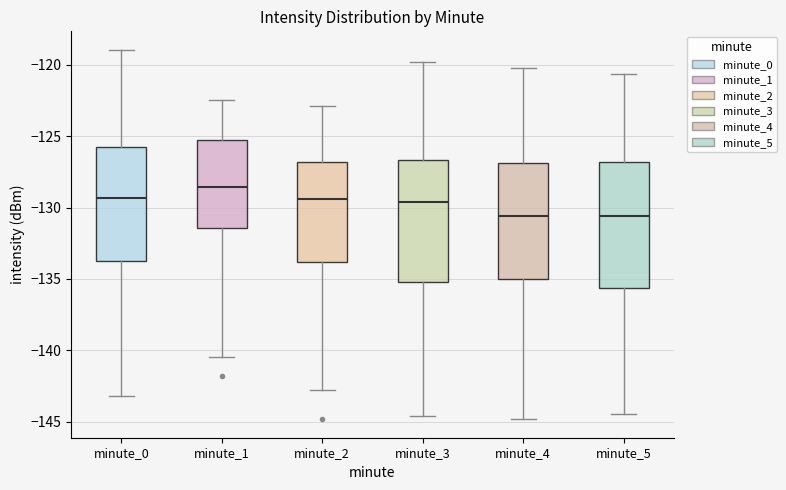

Reading left to right, transcribe this box plot: for each box, give where its median line is, the range the box spans, and where its two whiskers end, as read against the y-axis. The values are not printed on the chart, so give them approximately, as read against the axis.

minute_0: median -129.5, box -134.0 to -126.0, whiskers -143.0 to -119.0
minute_1: median -128.5, box -131.5 to -125.0, whiskers -140.5 to -122.5
minute_2: median -129.5, box -134.0 to -127.0, whiskers -143.0 to -123.0
minute_3: median -129.5, box -135.0 to -126.5, whiskers -144.5 to -120.0
minute_4: median -130.5, box -135.0 to -127.0, whiskers -145.0 to -120.0
minute_5: median -130.5, box -135.5 to -127.0, whiskers -144.5 to -120.5